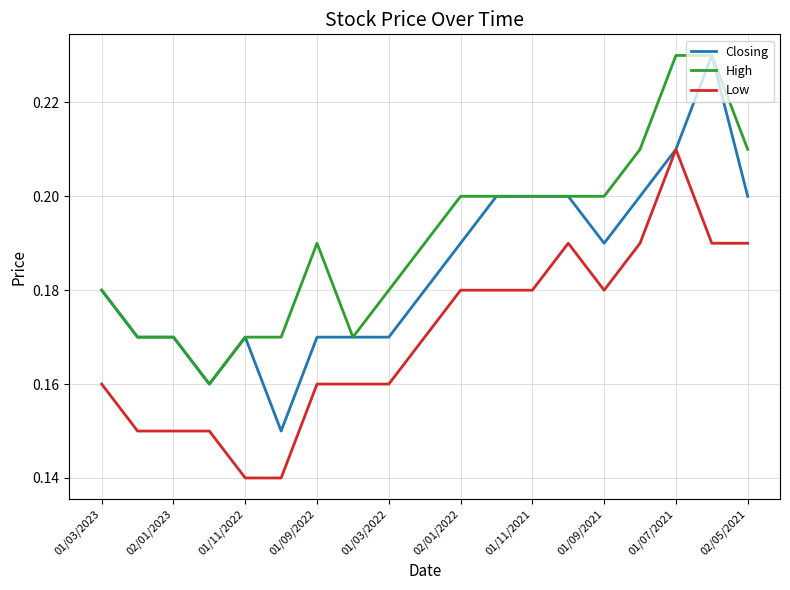

Rank the series by their average value, from highest to lowest.

High, Closing, Low